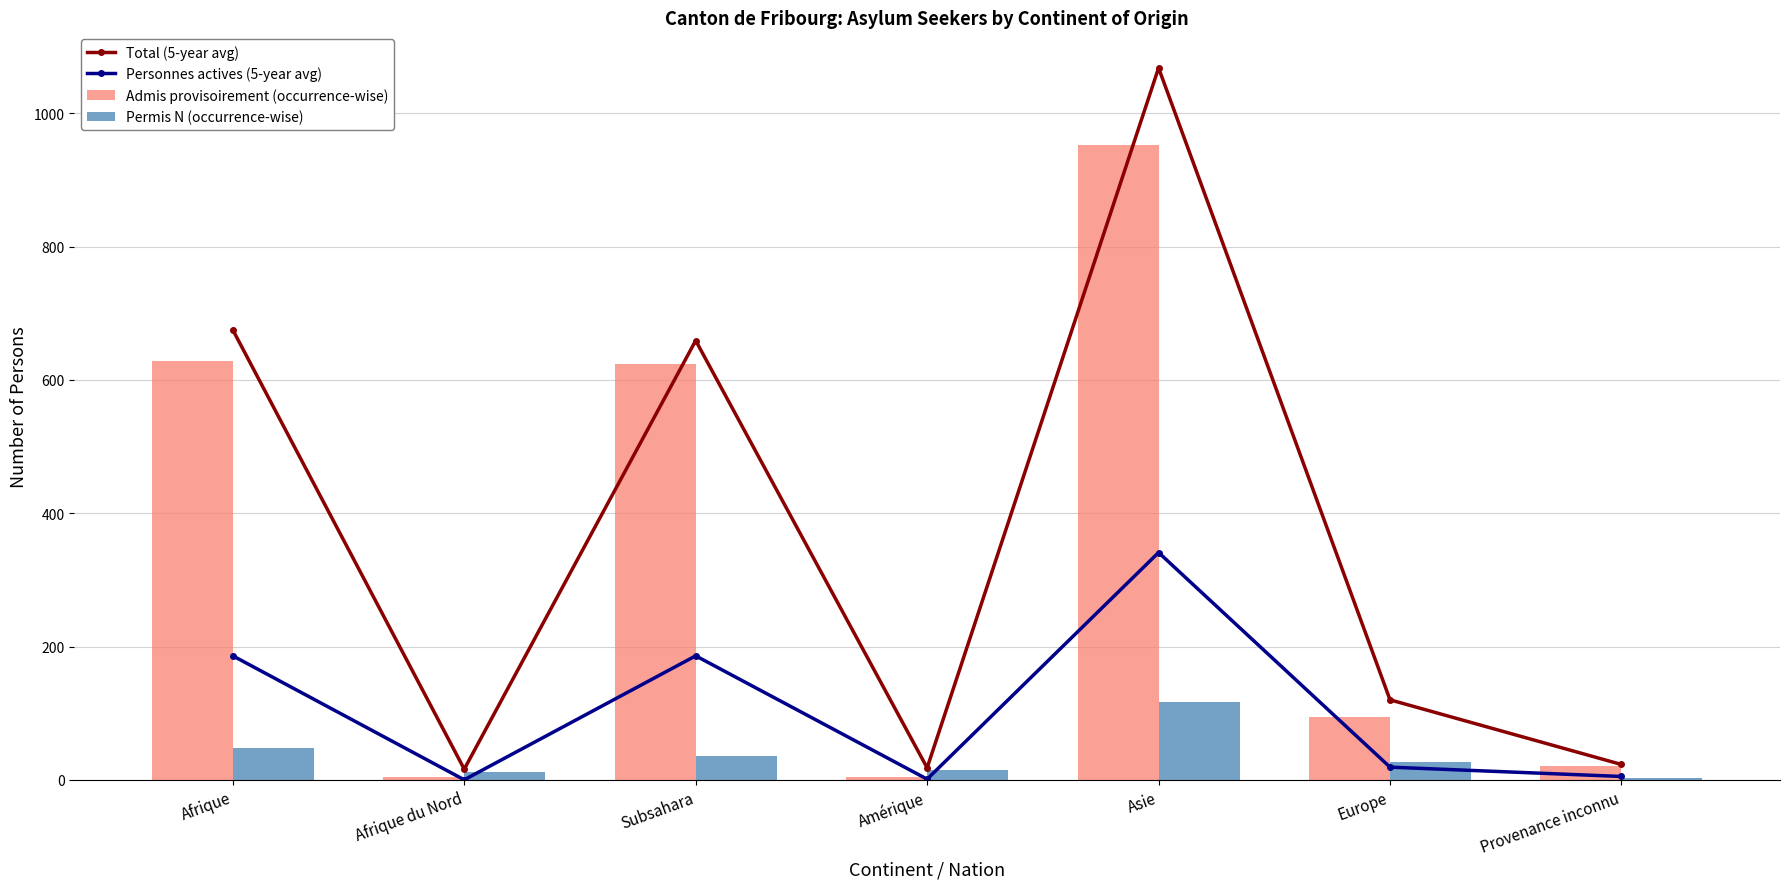

What is the sum of the Total (5-year avg) values at Afrique du Nord and Subsahara?

675